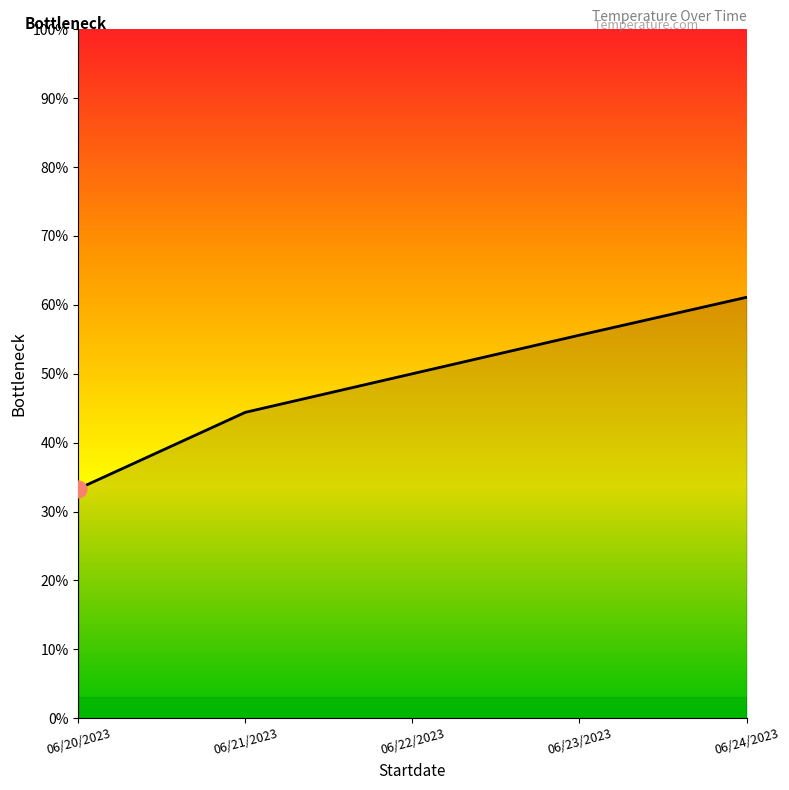

Count the number of categories in the chart.

5